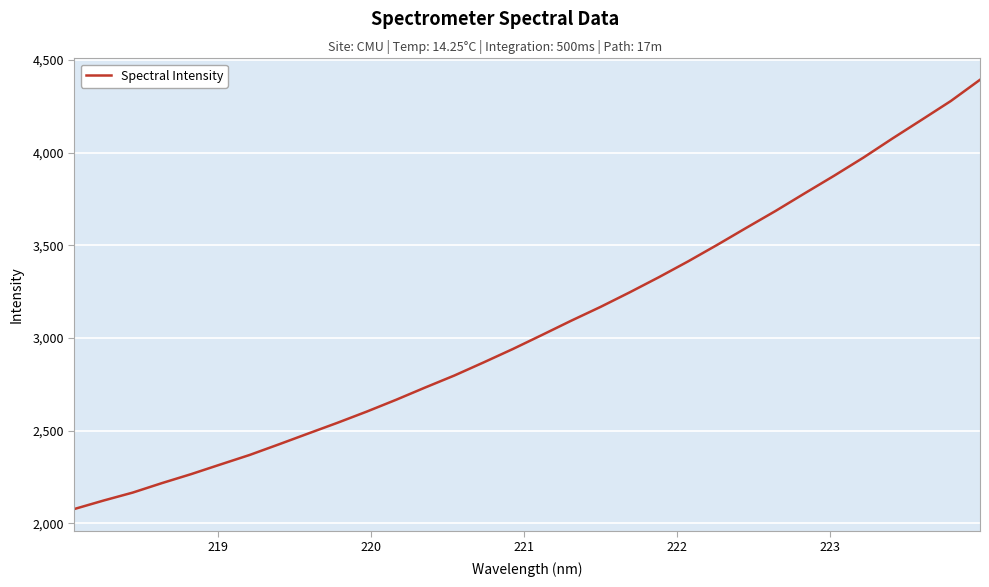

What is the smallest value displayed?

2077.8